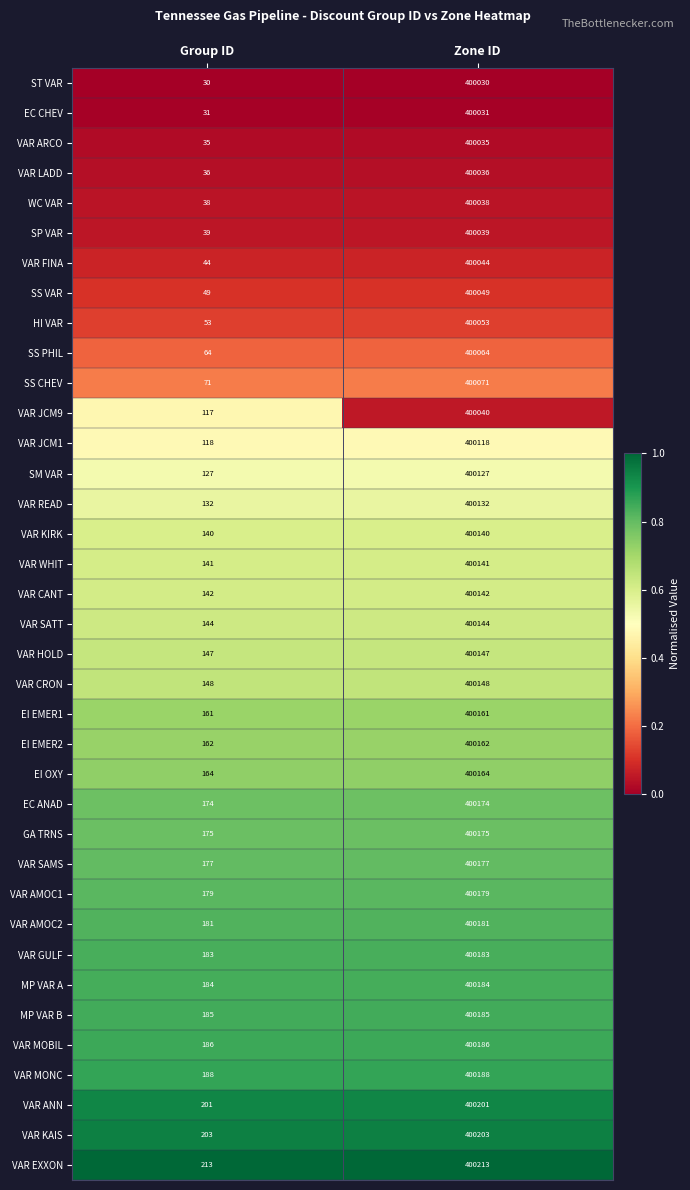

What is the sum of the EI EMER1 values at Zone ID and Group ID?

400322